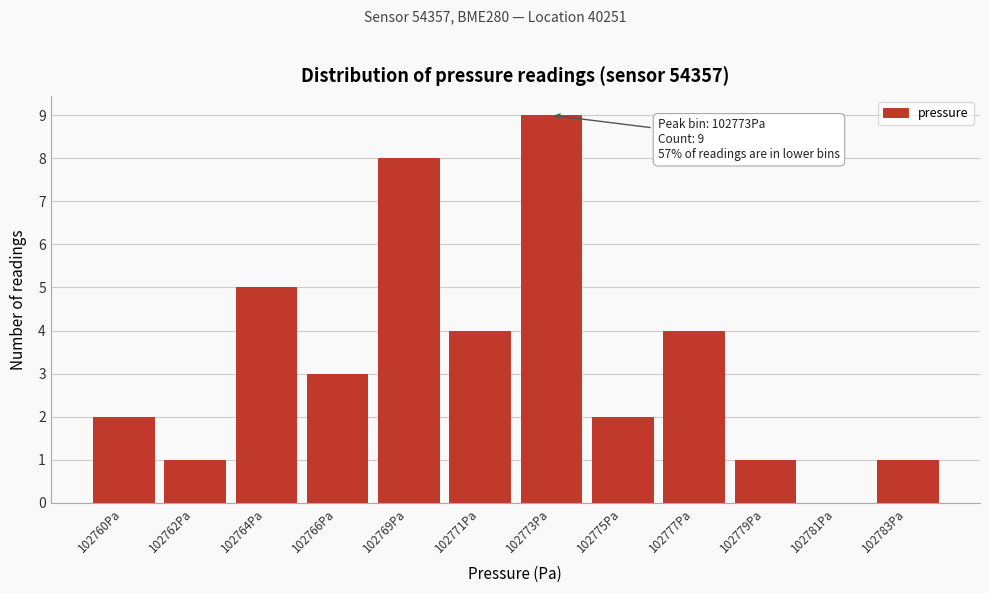

Reading right to left, transcribe all the data shown in this chart.

102783Pa=1	102781Pa=0	102779Pa=1	102777Pa=4	102775Pa=2	102773Pa=9	102771Pa=4	102769Pa=8	102766Pa=3	102764Pa=5	102762Pa=1	102760Pa=2